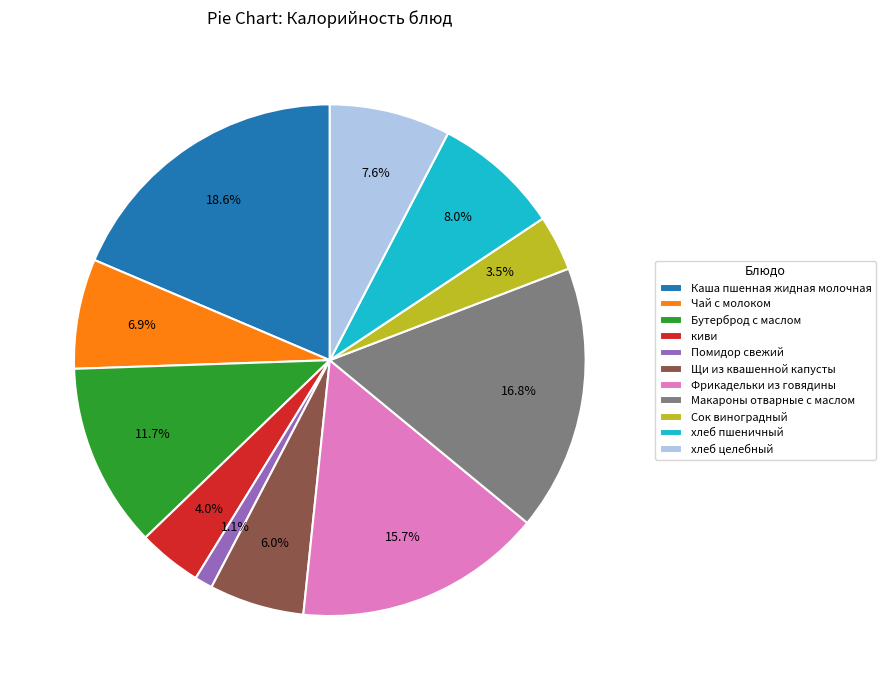

Is it true that Щи из квашенной капусты is 13% of the pie?

False